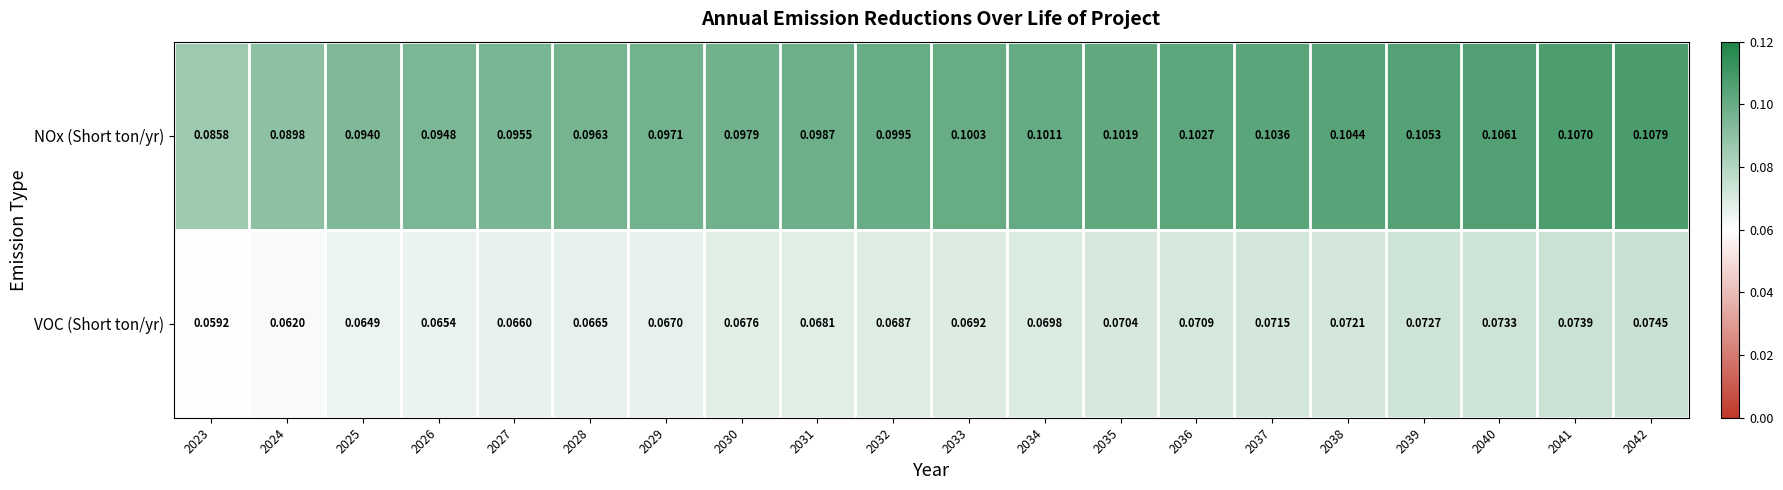

List the series in order of their peak value, highest first.

NOx (Short ton/yr), VOC (Short ton/yr)